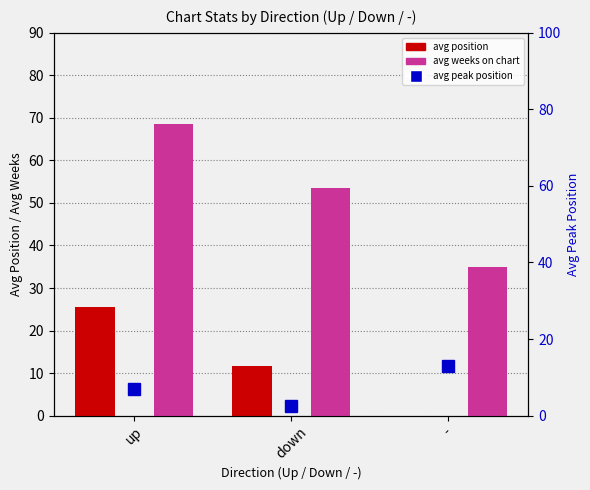

What is the label of the 1st bar from the left?

up